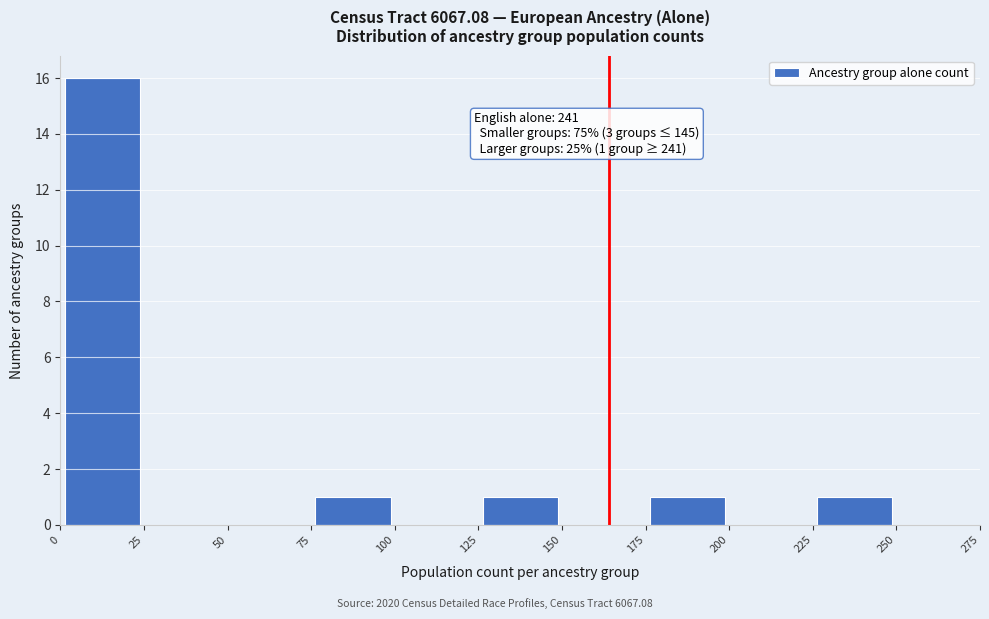

Which range on the x-axis has the tallest bar?

0 to 25